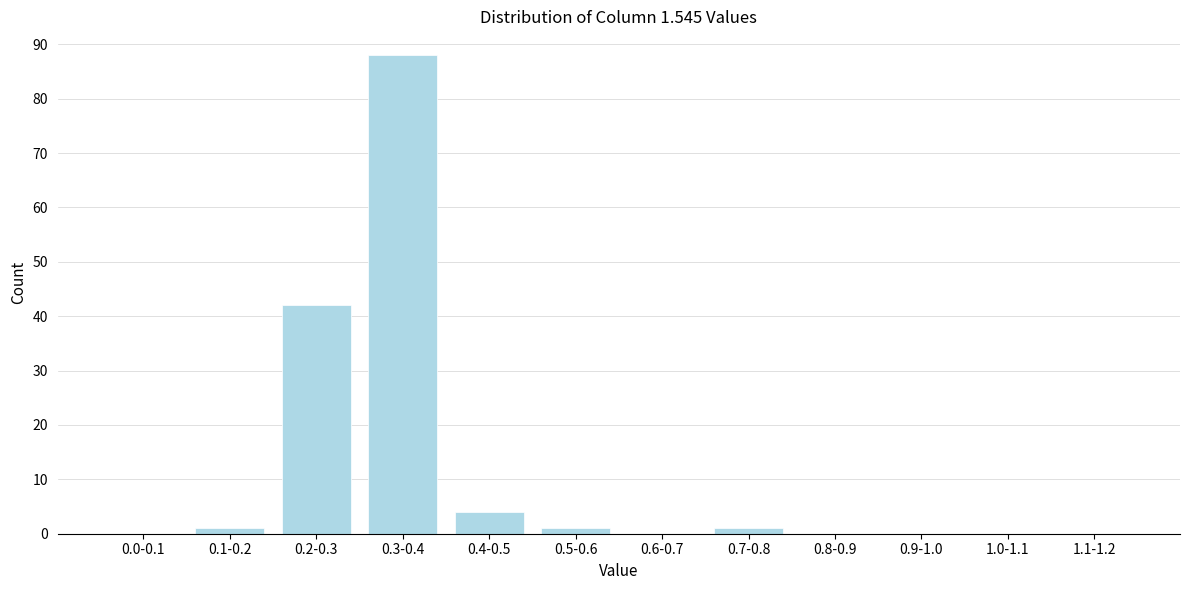

Reading left to right, extract all data points from this chart.

0.0-0.1=0	0.1-0.2=1	0.2-0.3=42	0.3-0.4=88	0.4-0.5=4	0.5-0.6=1	0.6-0.7=0	0.7-0.8=1	0.8-0.9=0	0.9-1.0=0	1.0-1.1=0	1.1-1.2=0